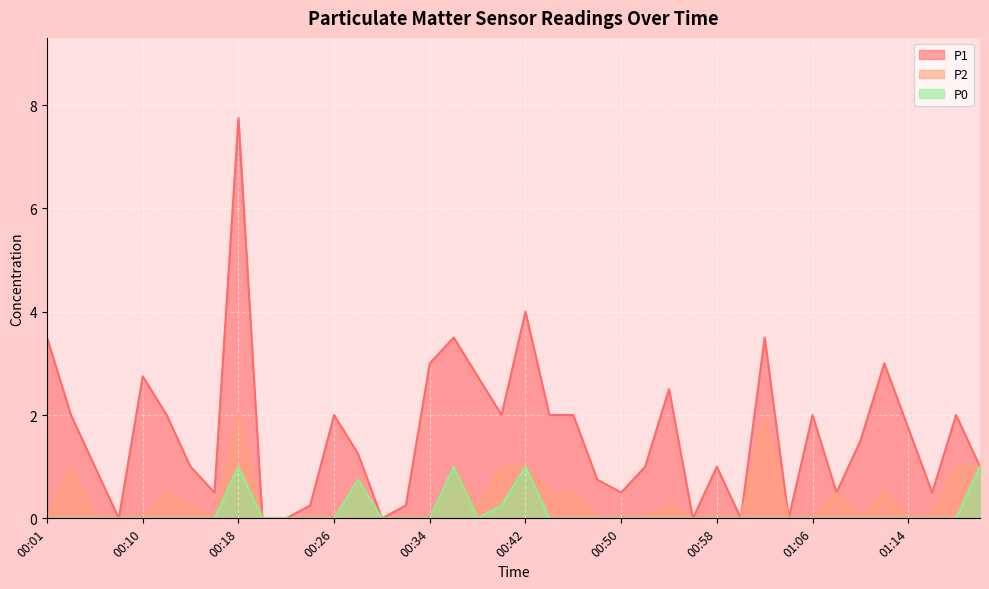

Rank the series by their maximum value, from lowest to highest.

P0, P2, P1